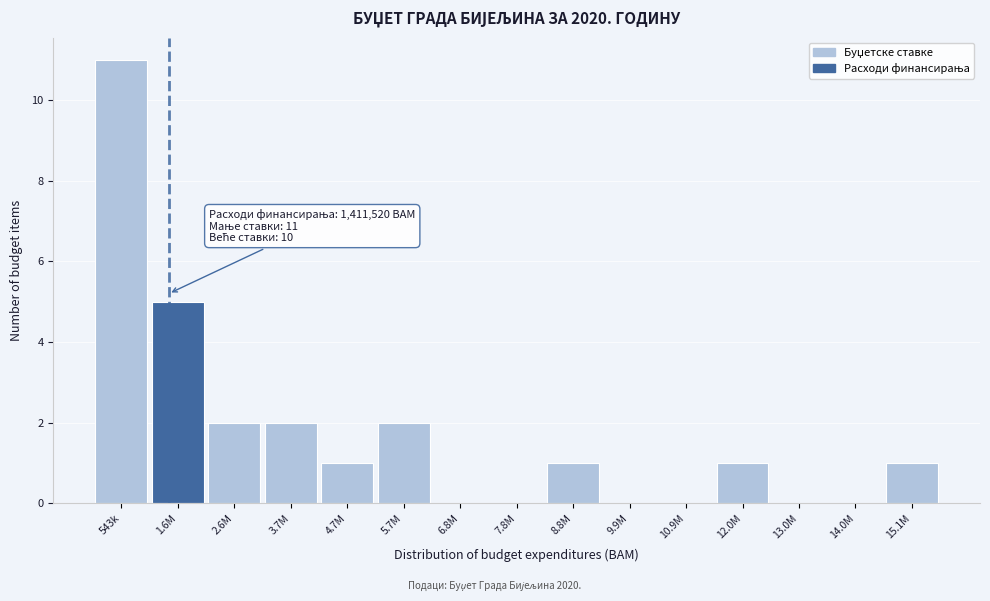

Reading right to left, list all the values displayed in this chart.

15.1M=1	14.0M=0	13.0M=0	12.0M=1	10.9M=0	9.9M=0	8.8M=1	7.8M=0	6.8M=0	5.7M=2	4.7M=1	3.7M=2	2.6M=2	1.6M=5	543k=11